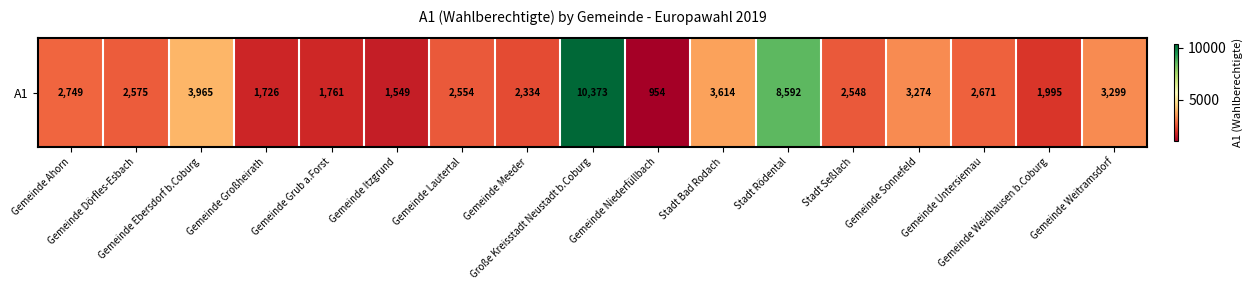

Reading left to right, extract all data points from this chart.

Gemeinde Ahorn=2749	Gemeinde Dörfles-Esbach=2575	Gemeinde Ebersdorf b.Coburg=3965	Gemeinde Großheirath=1726	Gemeinde Grub a.Forst=1761	Gemeinde Itzgrund=1549	Gemeinde Lautertal=2554	Gemeinde Meeder=2334	Große Kreisstadt Neustadt b.Coburg=10373	Gemeinde Niederfüllbach=954	Stadt Bad Rodach=3614	Stadt Rödental=8592	Stadt Seßlach=2548	Gemeinde Sonnefeld=3274	Gemeinde Untersiemau=2671	Gemeinde Weidhausen b.Coburg=1995	Gemeinde Weitramsdorf=3299